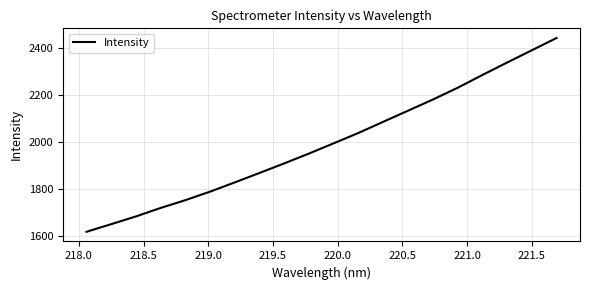

Count the number of data series in this chart.

1